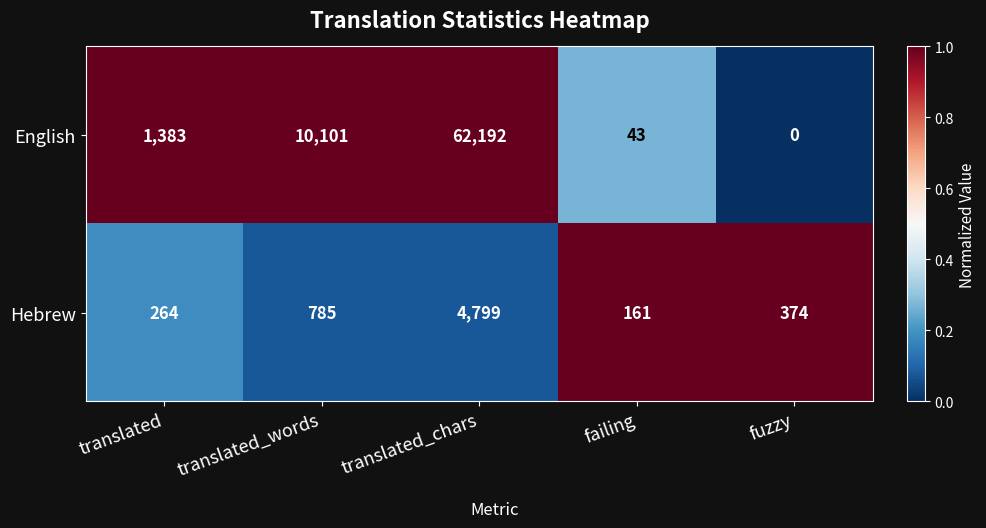

List the series in order of their overall mean, highest first.

English, Hebrew